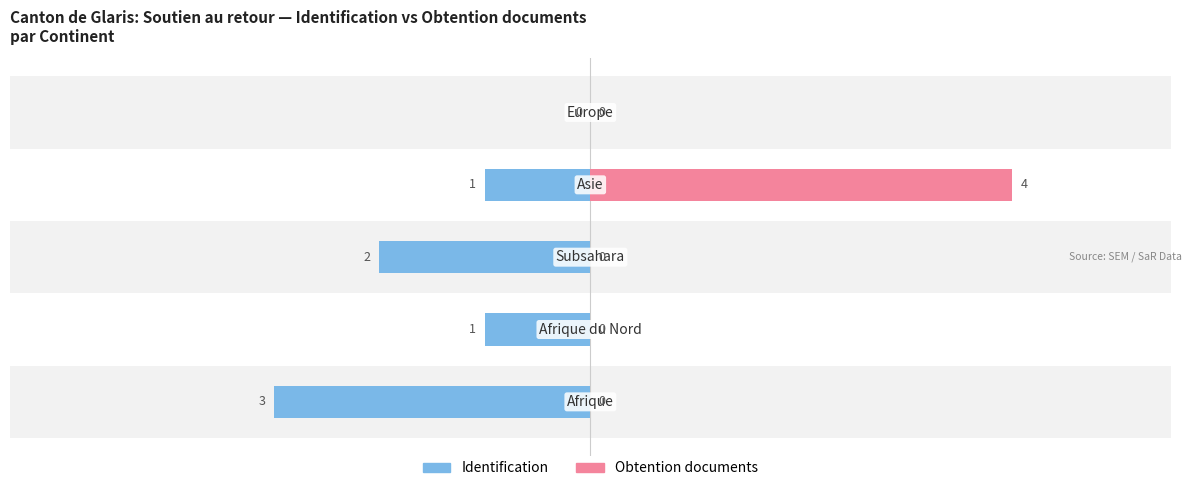

How many values in the Identification series are below -1?

2